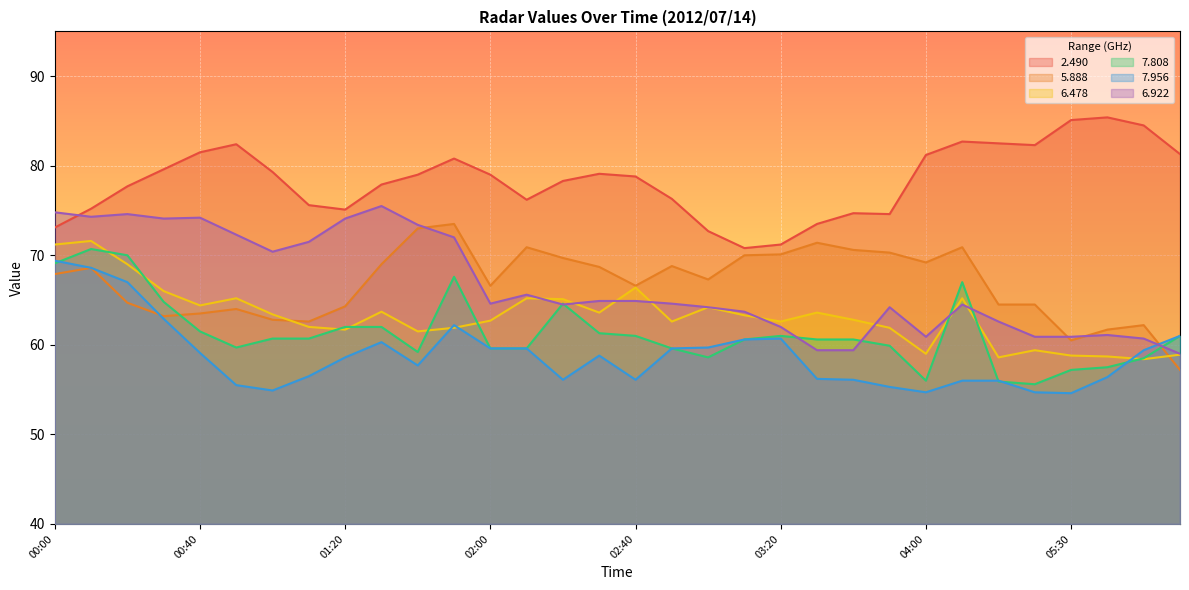

What is the sum of the 7.956 values at 01:20 and 02:00?

118.2